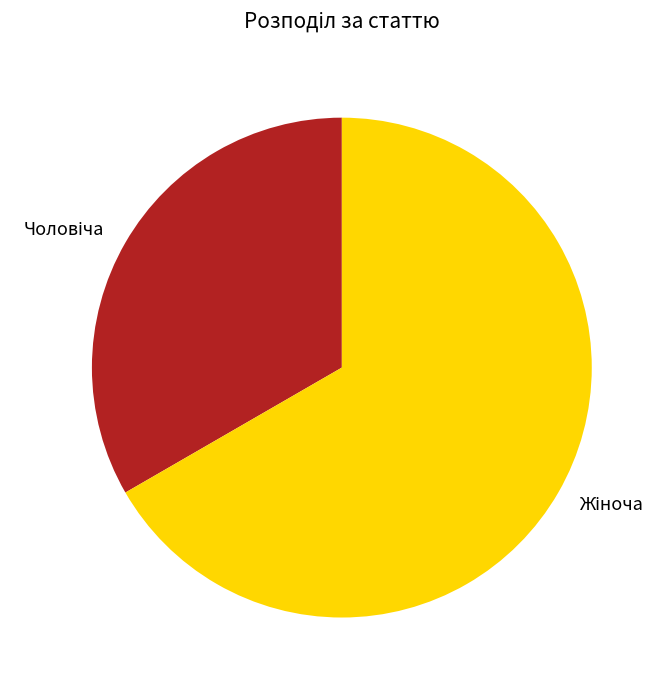

Is there any slice that represents more than half of the pie?

Yes